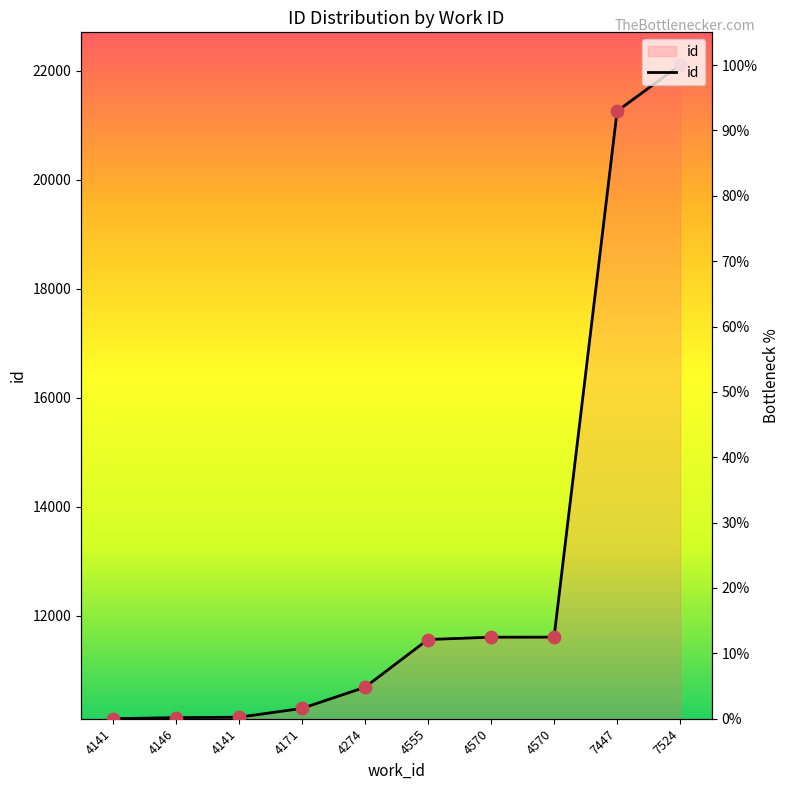

What is the change in value from 4141 to 4555?

+11.9